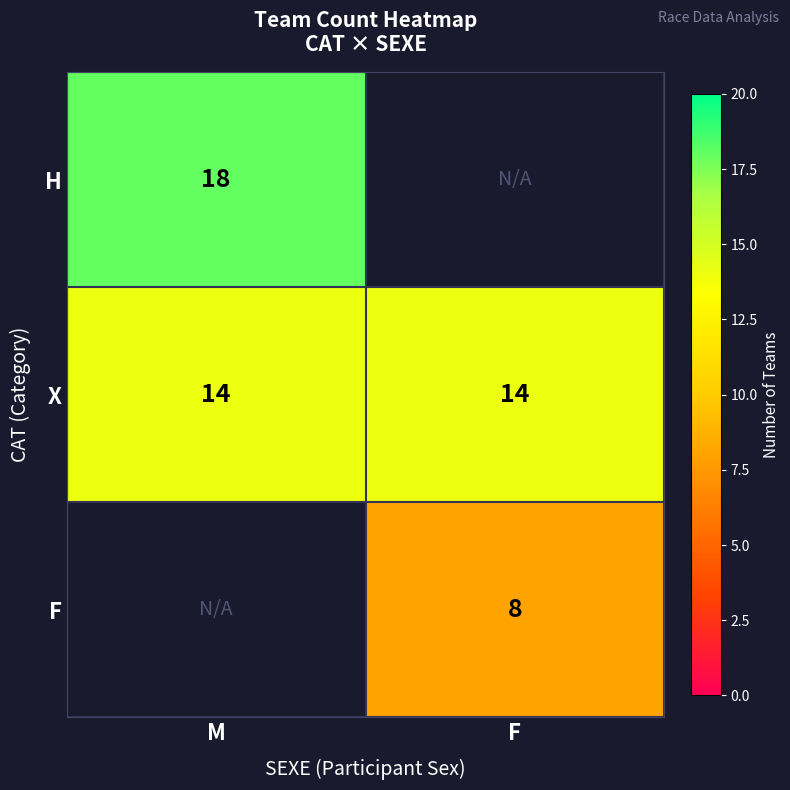

What is the greatest value displayed?

18